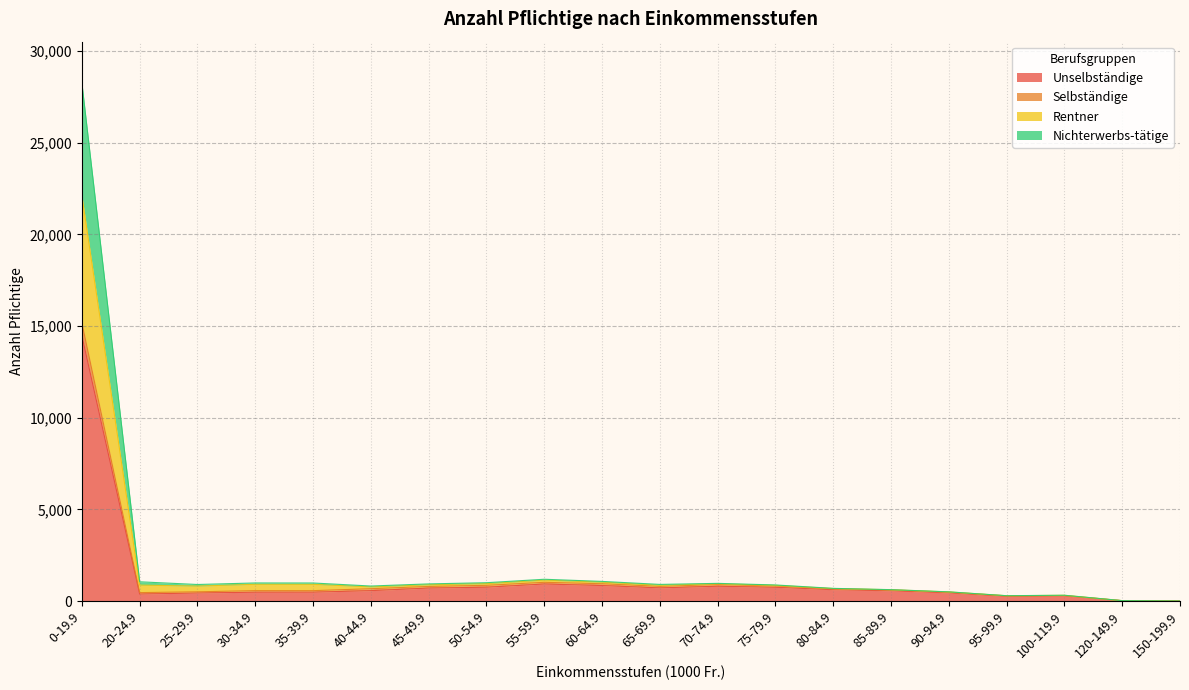

In Unselbständige, how many points are higher than both neighbors (excluding endpoints)?

3